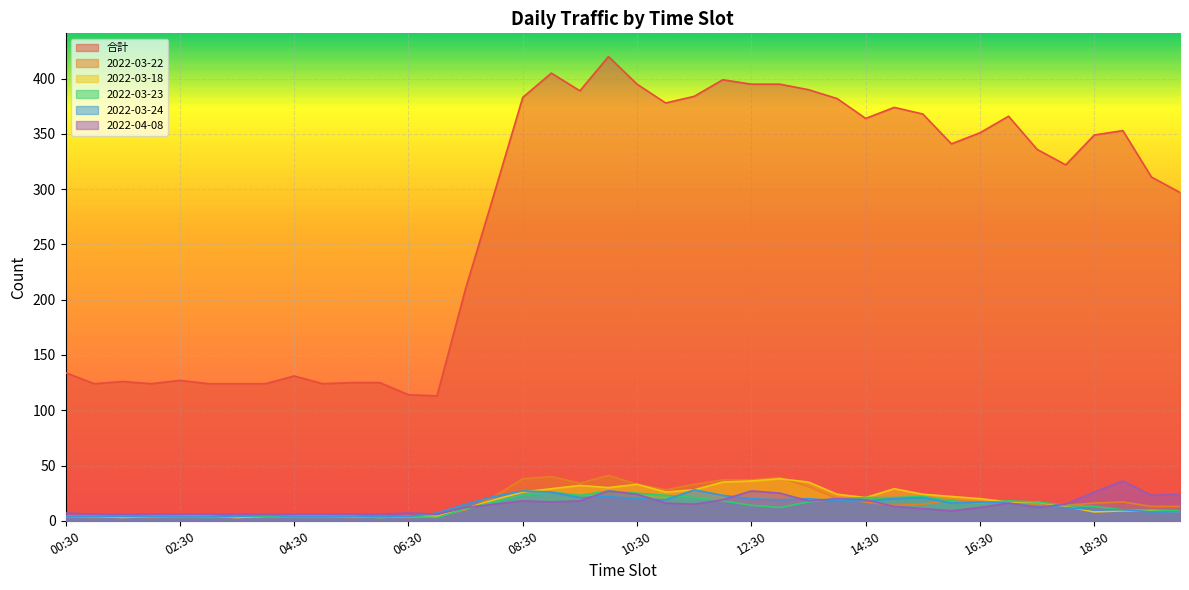

What is the value of the 2022-03-23 point at the 25th from the left?

14